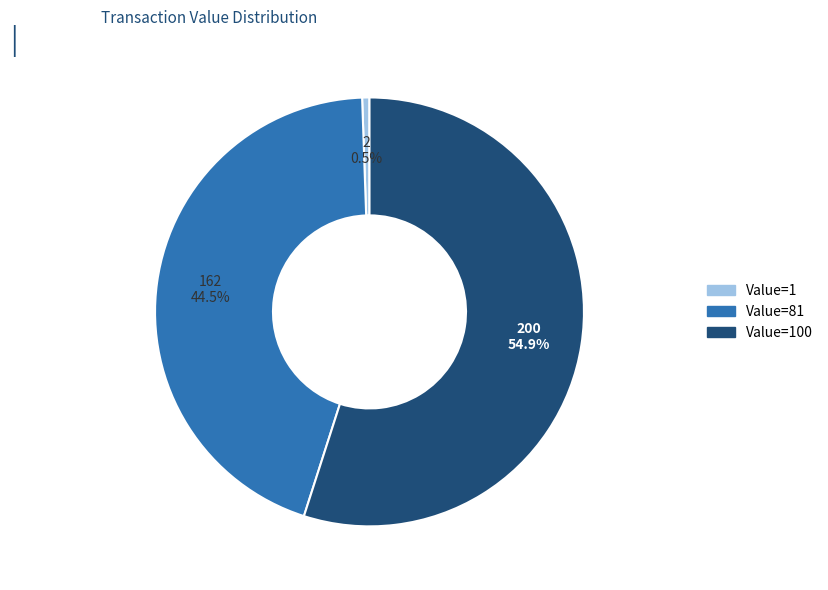

Does any single category account for the majority?

Yes